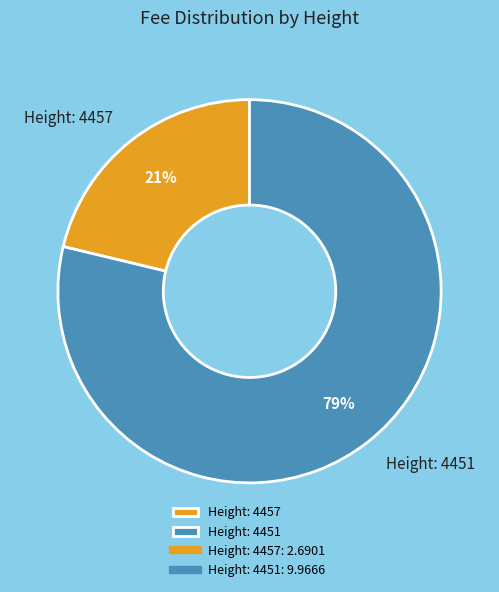

Which category has the smallest portion of the pie?

Height: 4457